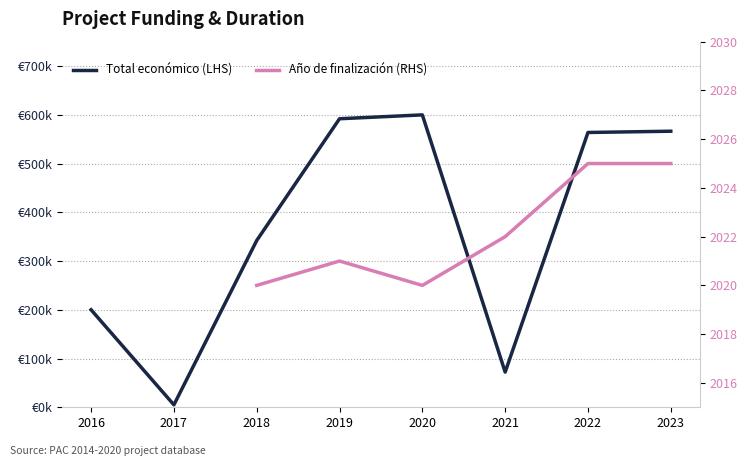

What are all the series names shown in the legend?

Total económico (LHS), Año de finalización (RHS)